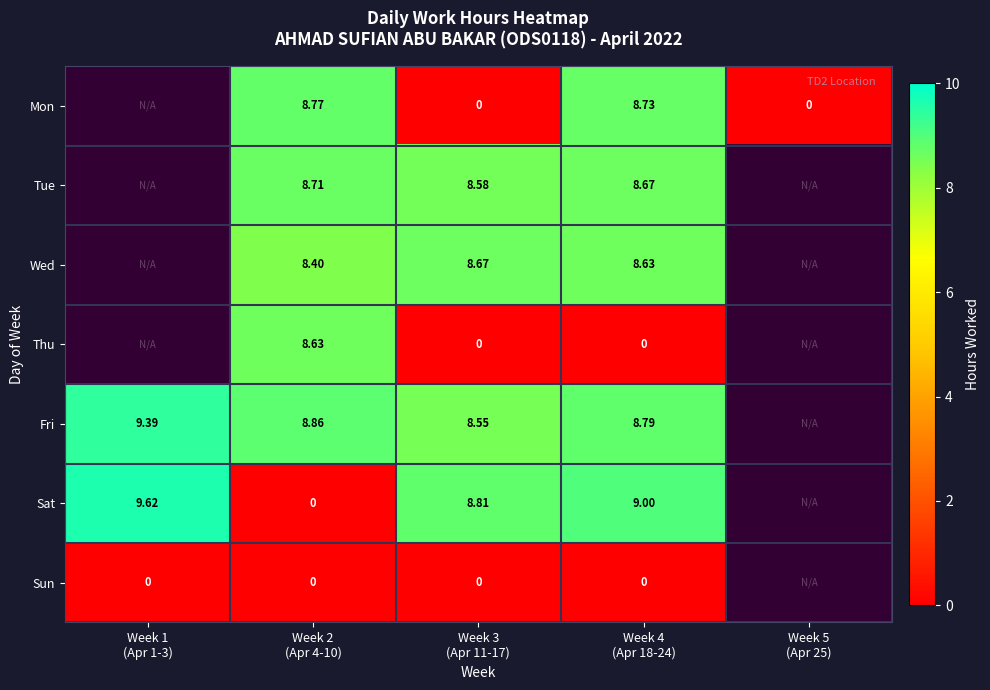

At which category does the chart reach its minimum across all series?

Week 3
(Apr 11-17)